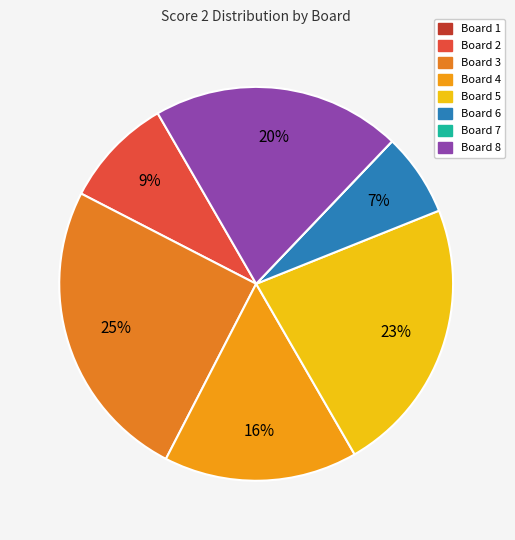

Does any single category account for the majority?

No